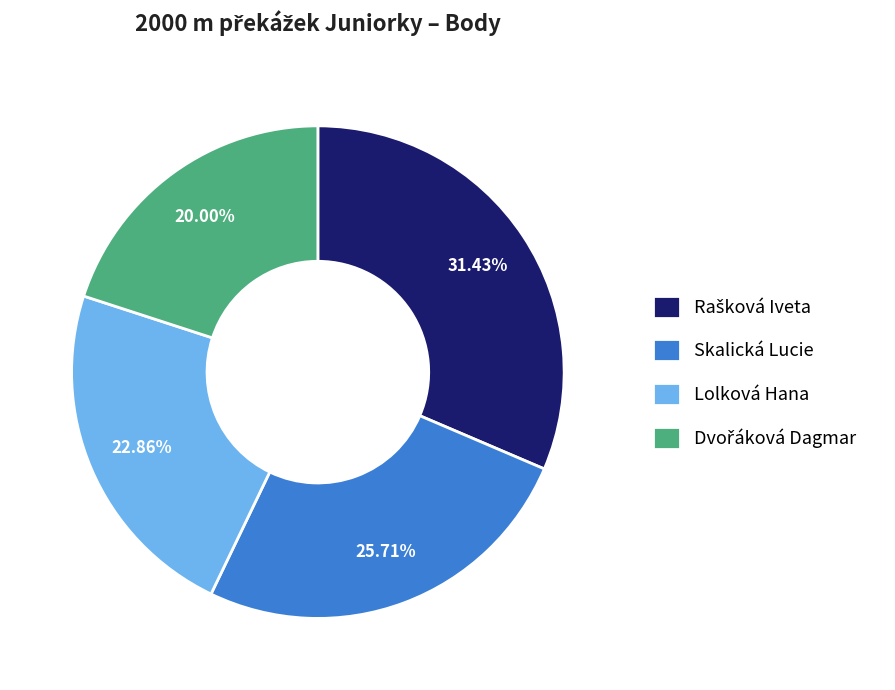

Combined, do Skalická Lucie and Lolková Hana account for over 50%?

No